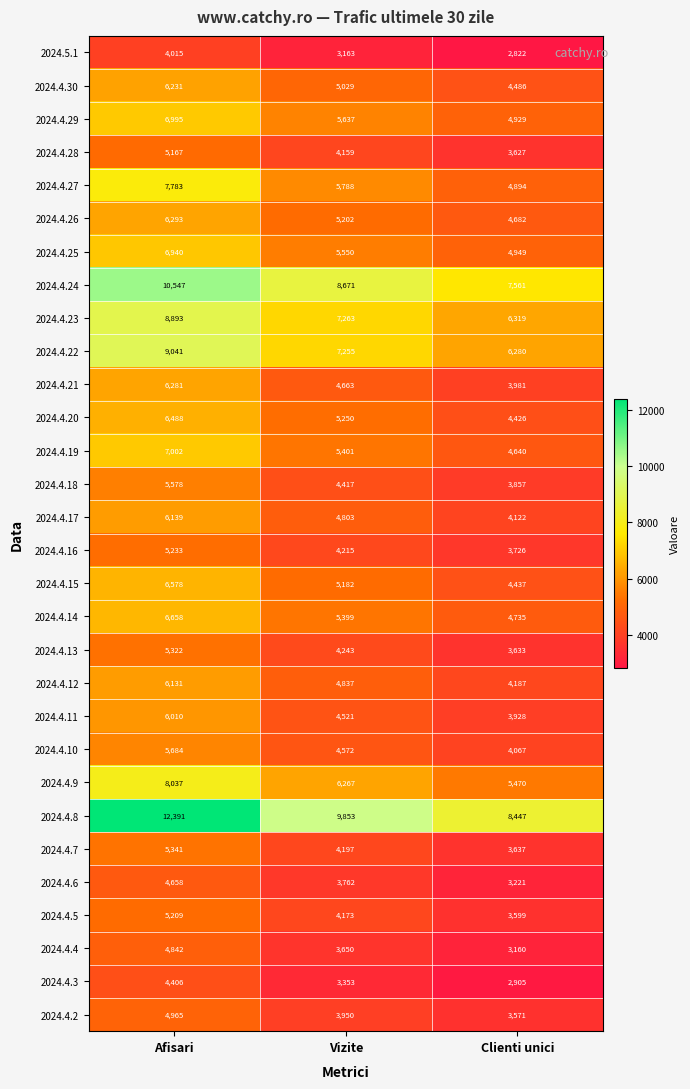

What is the sum of the 2024.4.25 values at Clienti unici and Afisari?

11889